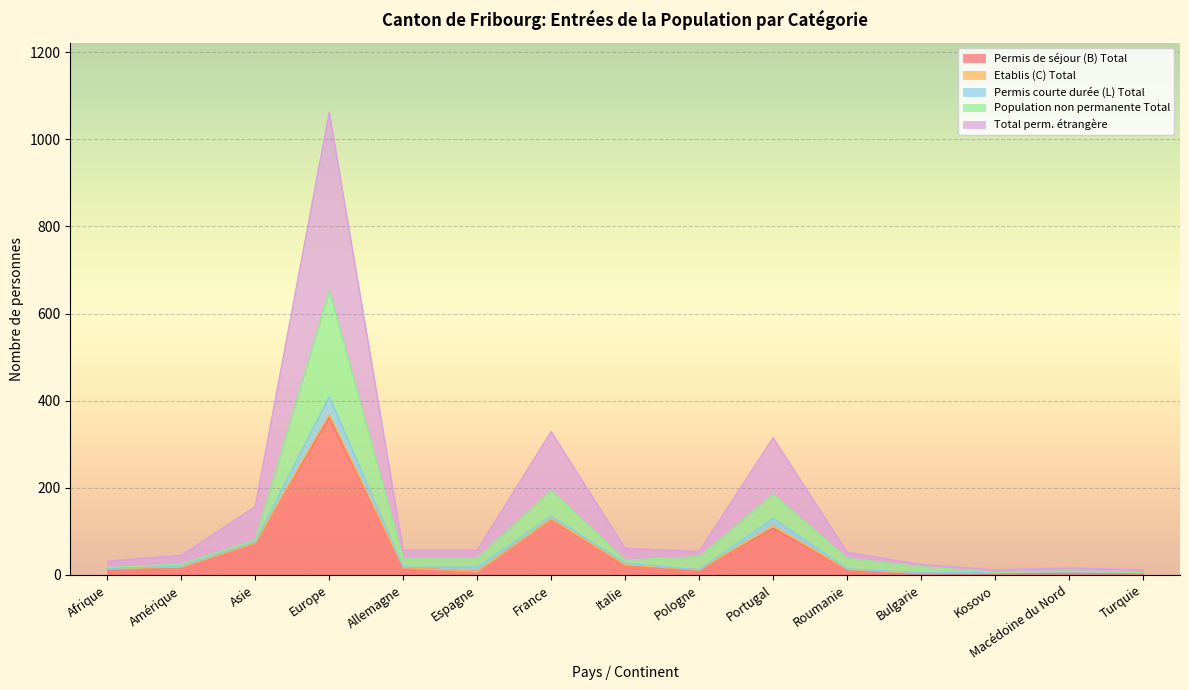

Where is Permis de séjour (B) Total nearest to the value 182?

France